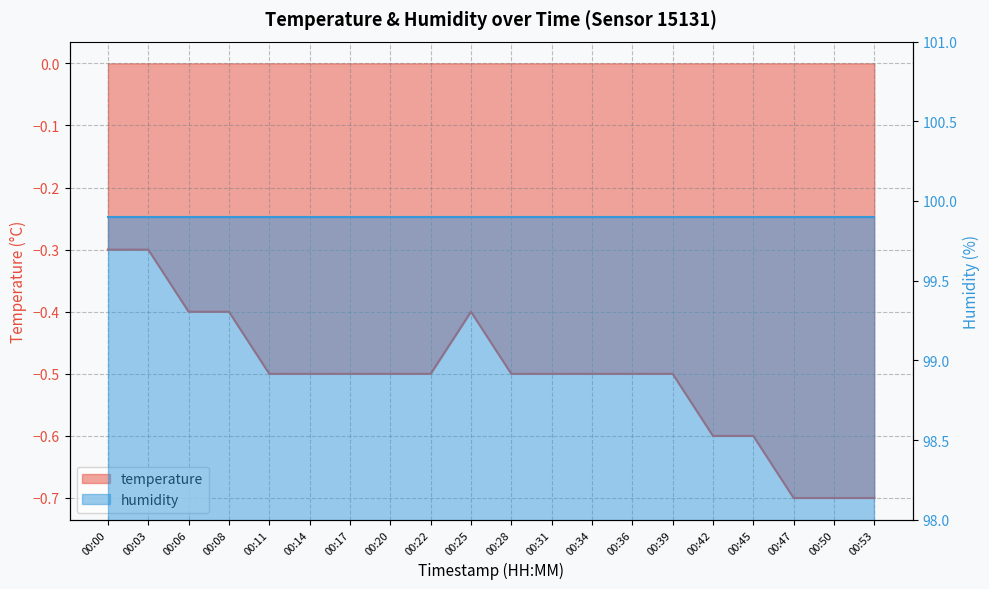

Where is the first local maximum?

00:25